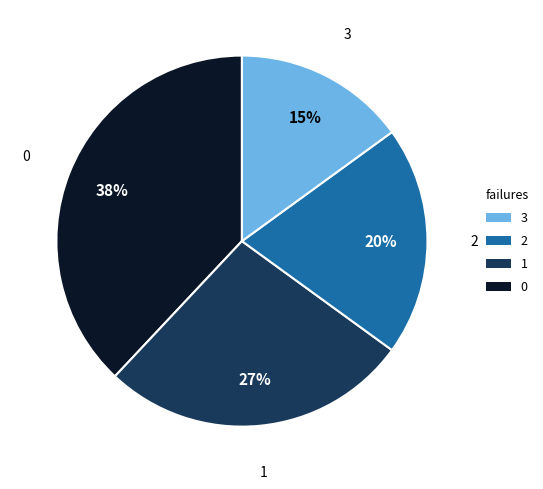

Is the sum of 3 and 0 greater than half?

Yes